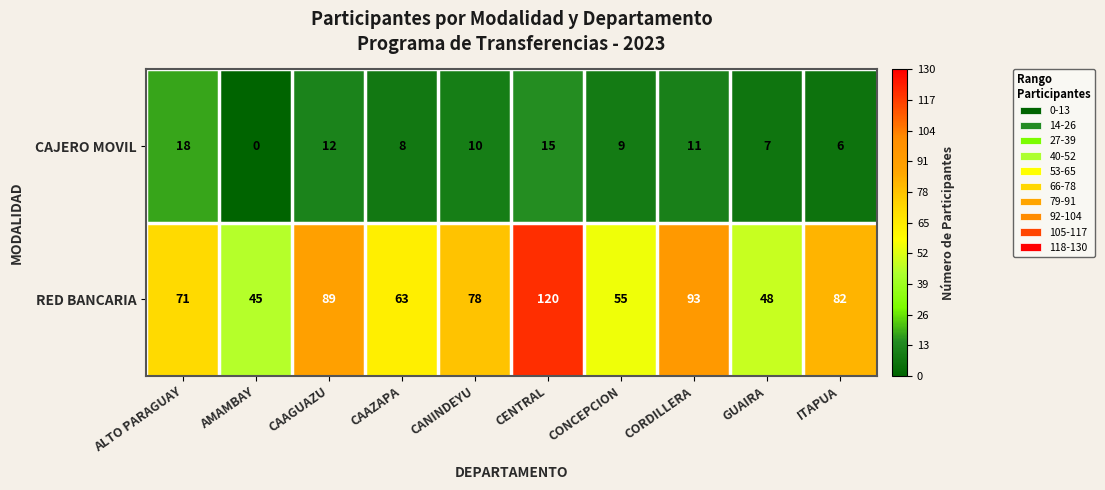

How many distinct data groups are displayed?

2